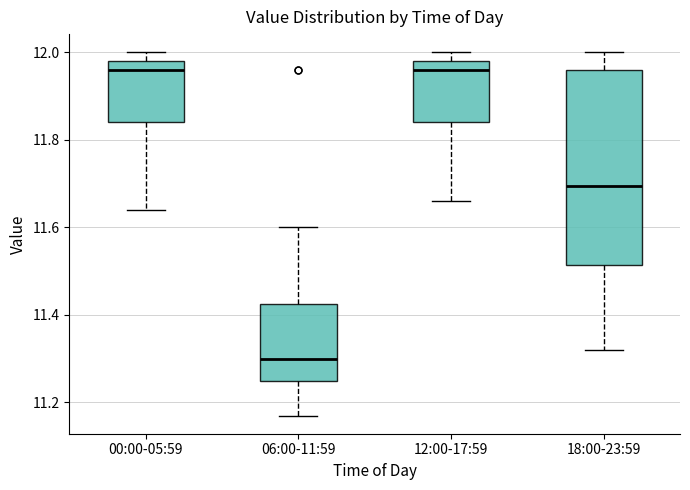

Comparing the boxes themselves (not the whiskers), which one is the tallest?

18:00-23:59